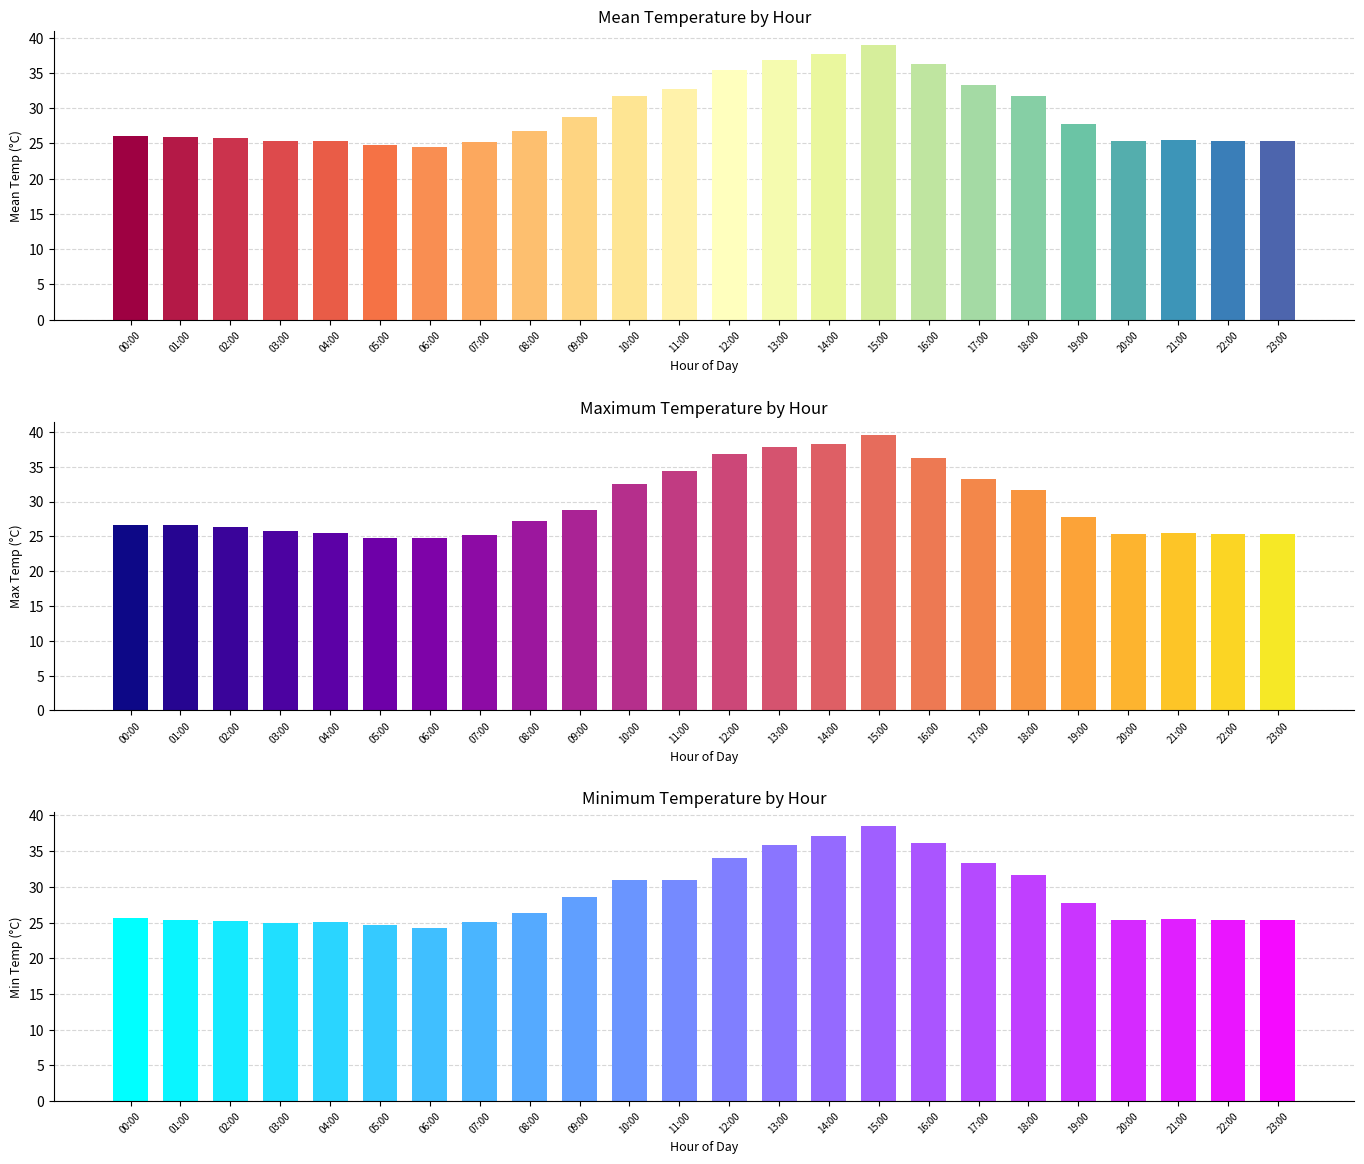

What is the difference between the second highest and second lowest values in the mean_temp series?

13.0